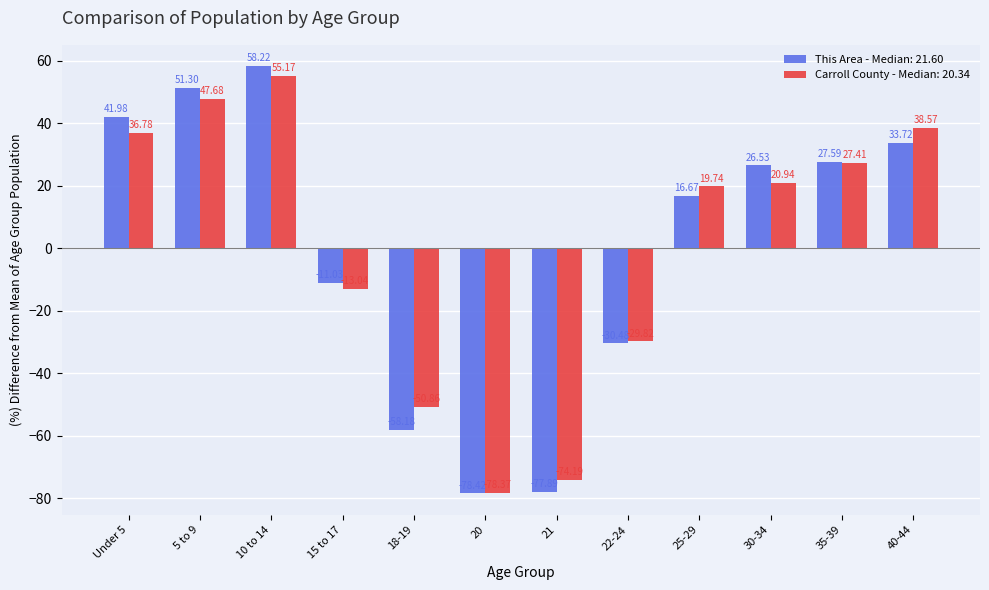

At which category is the sum across all series the highest?

10 to 14